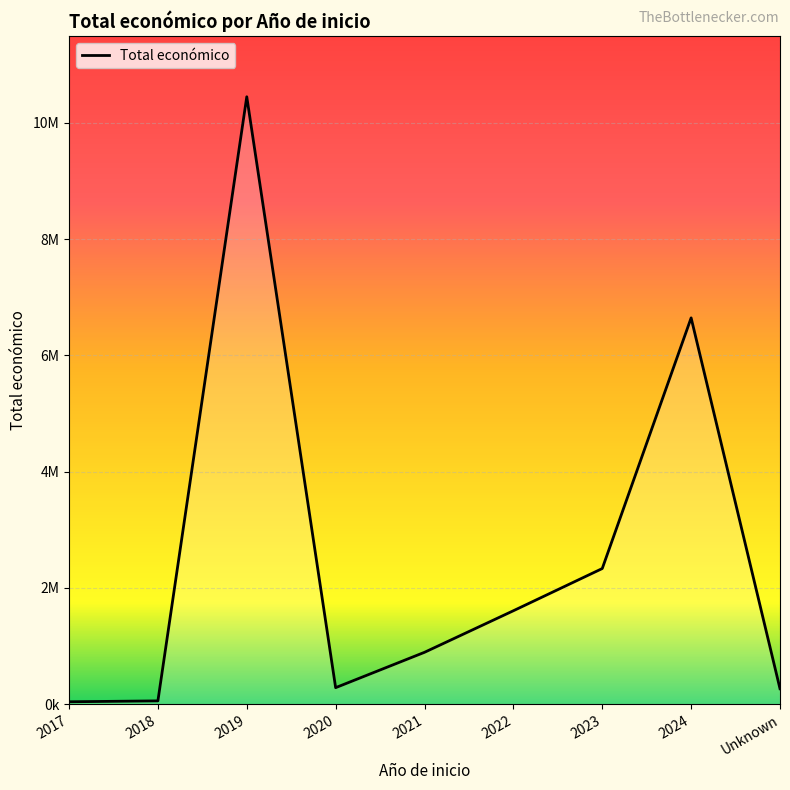

Does the chart display data point markers on the line(s)?

No